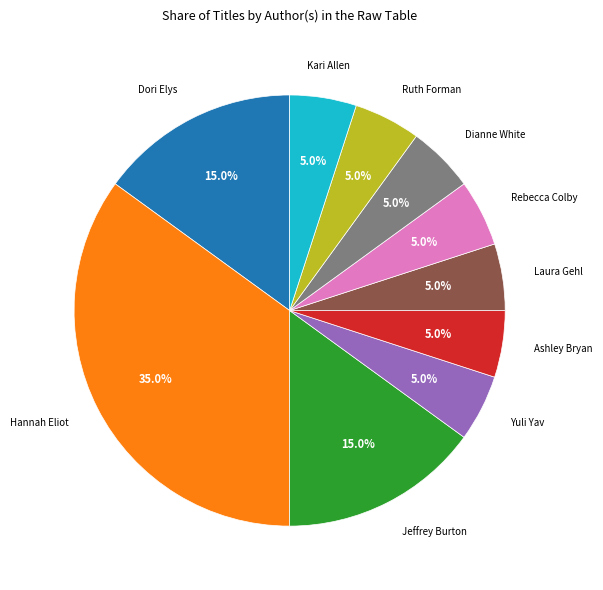

Between Laura Gehl and Hannah Eliot, which is larger?

Hannah Eliot